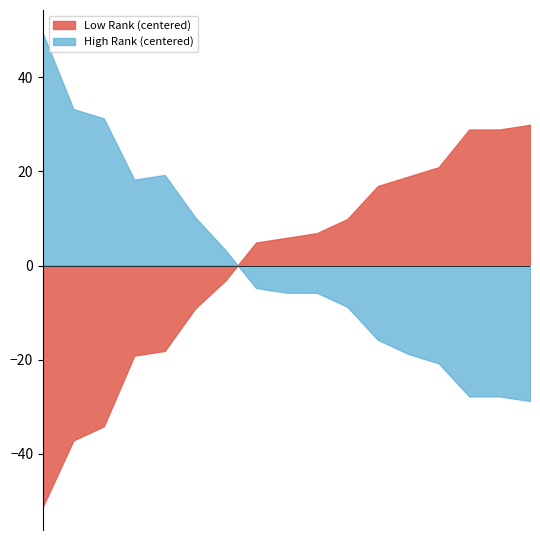

What is the difference between the maximum and minimum values in the High Rank series?

78.0